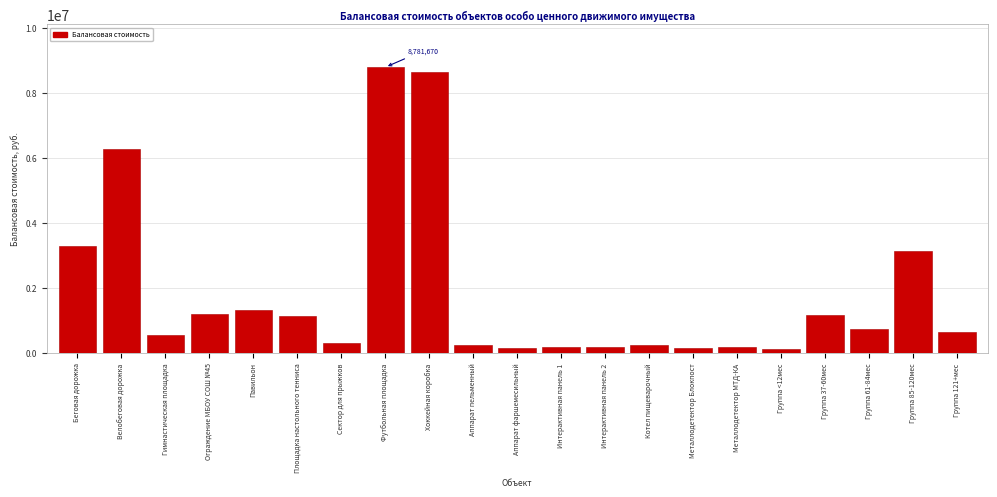

What is the value of the 7th bar from the left?

295073.8